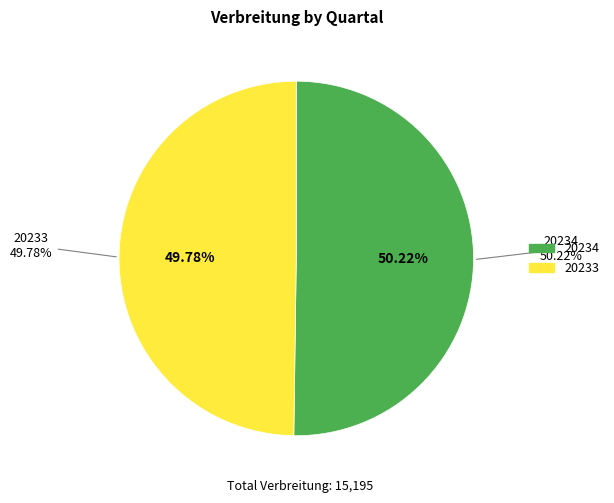

What percentage is the 20233 slice, to the nearest percent?

50%